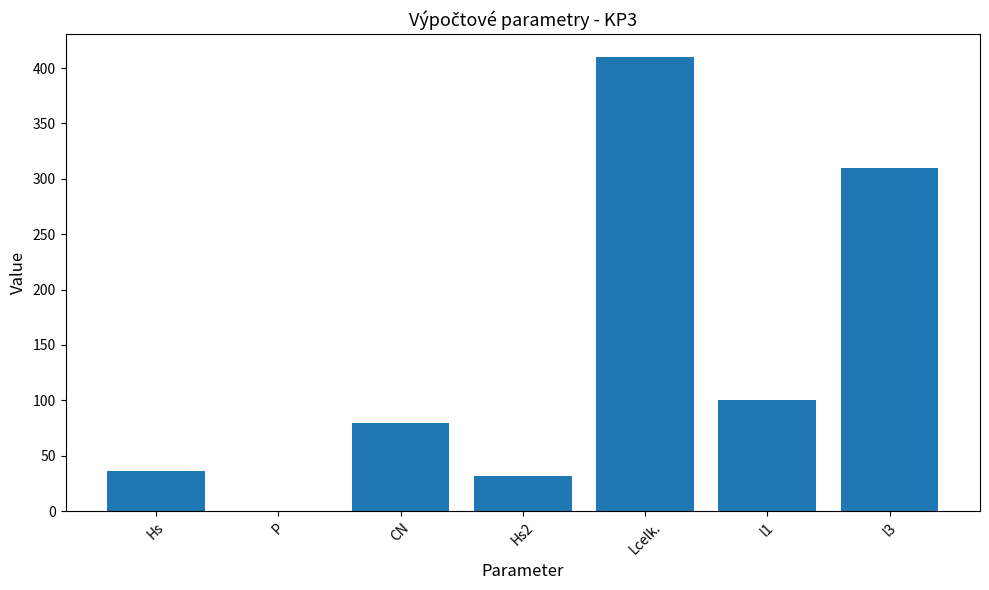

The chart shows a value of 0.0 at P. True or false?

True